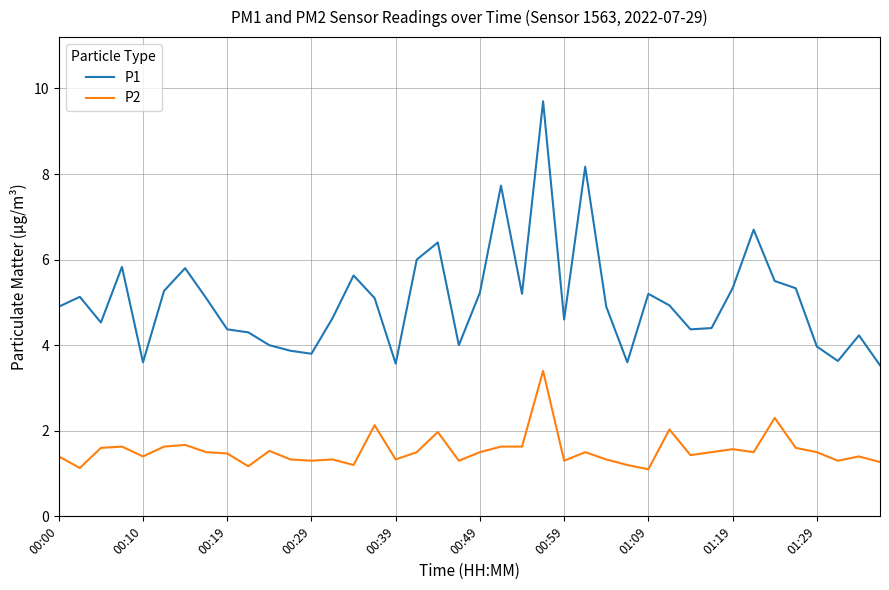

True or false: P1 and P2 cross at least once.

False